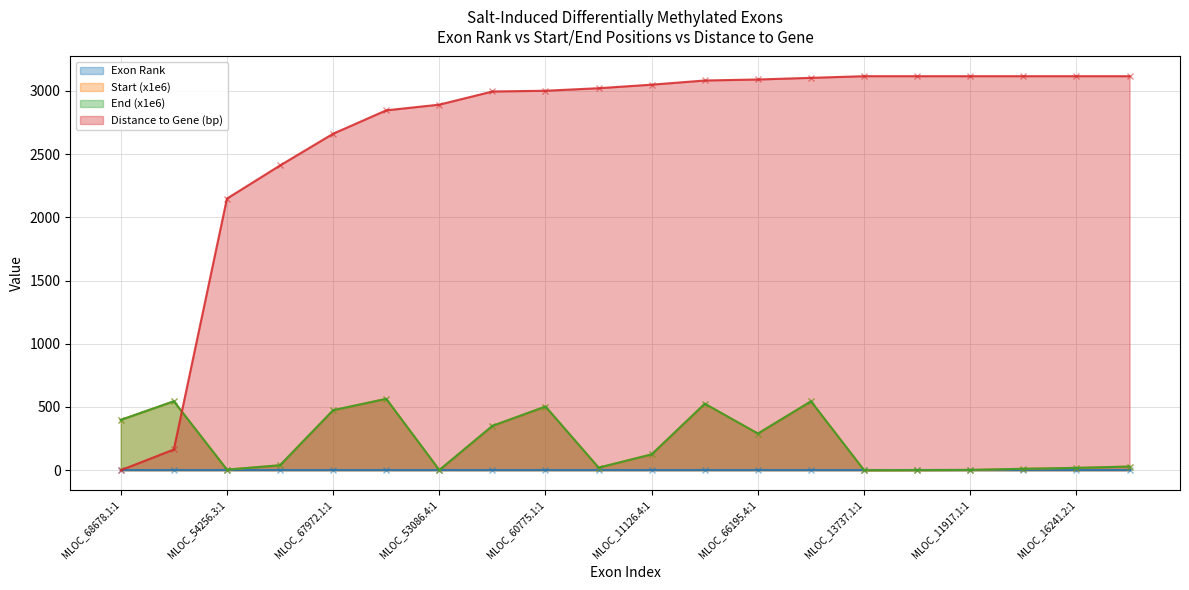

The value of Distance to Gene (bp) at MLOC_36684.1:1 is 3116.0. True or false?

True